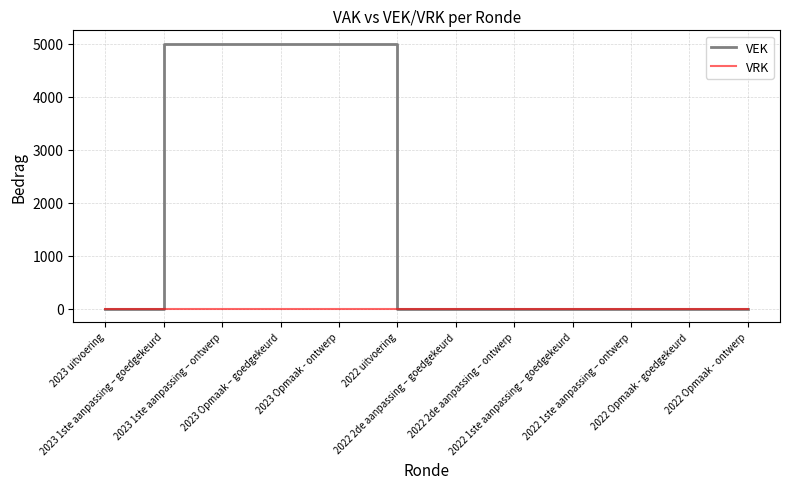

Which series has the largest total across all categories?

VEK